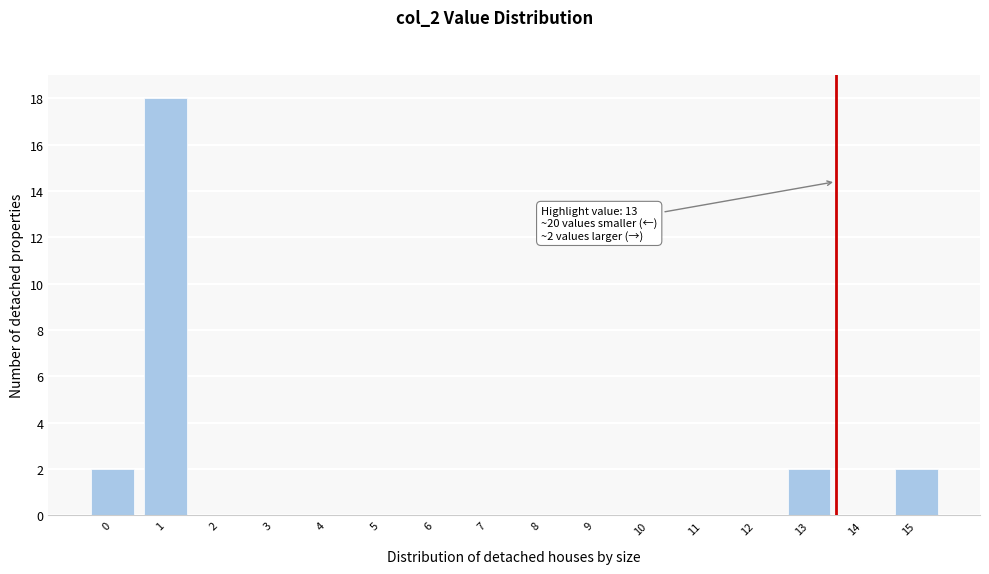

Reading right to left, what are all the values shown in this chart?

15=2	14=0	13=2	12=0	11=0	10=0	9=0	8=0	7=0	6=0	5=0	4=0	3=0	2=0	1=18	0=2